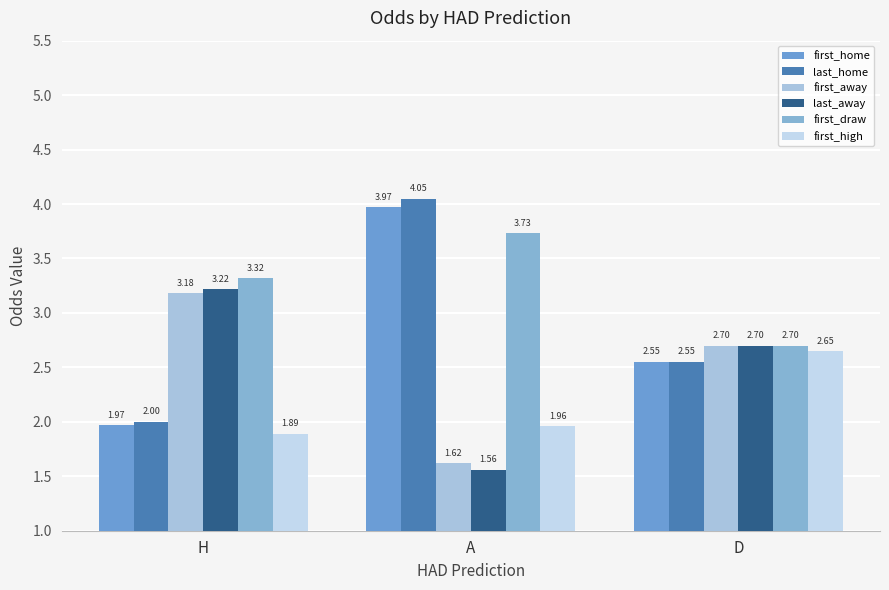

Between H and D, which series saw the biggest shift?

first_high